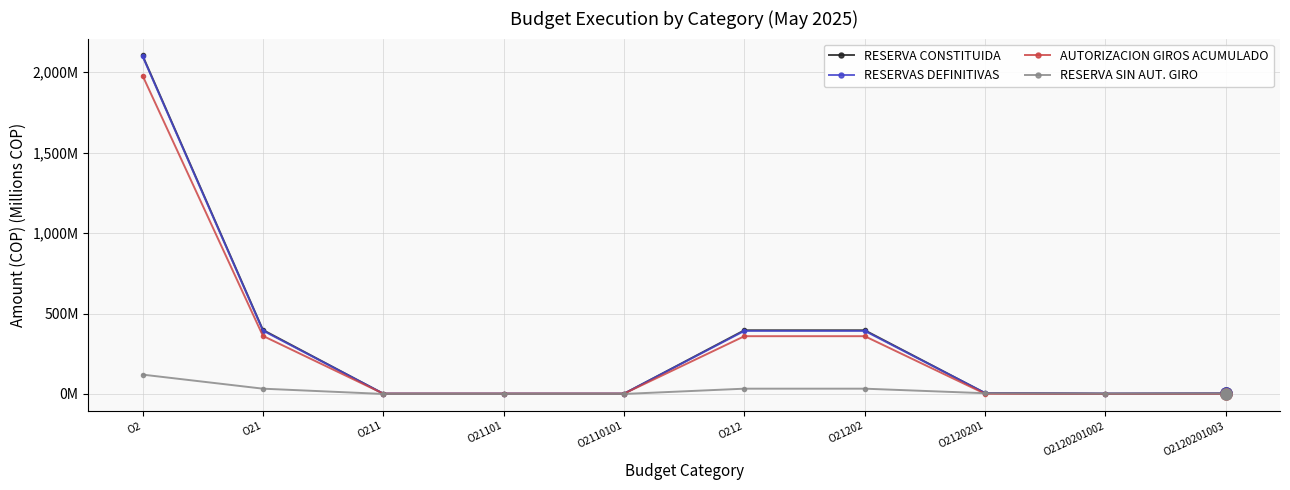

What is the spread (max minus min) of values at O2?

1983.5